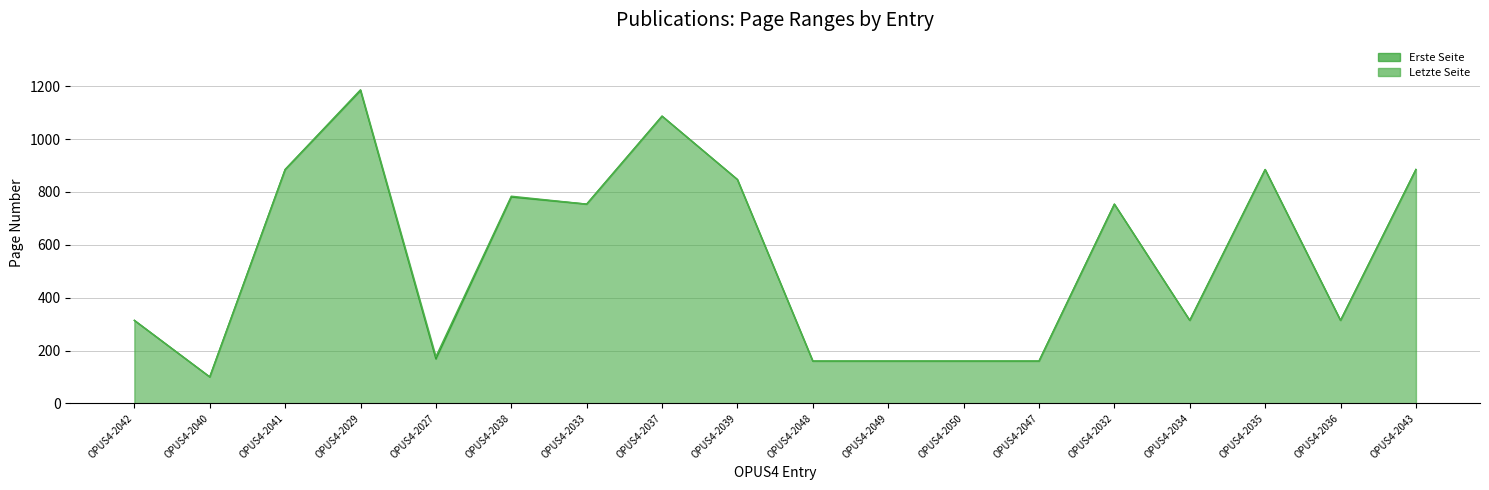

Between OPUS4-2043 and OPUS4-2036, which is larger?

OPUS4-2043